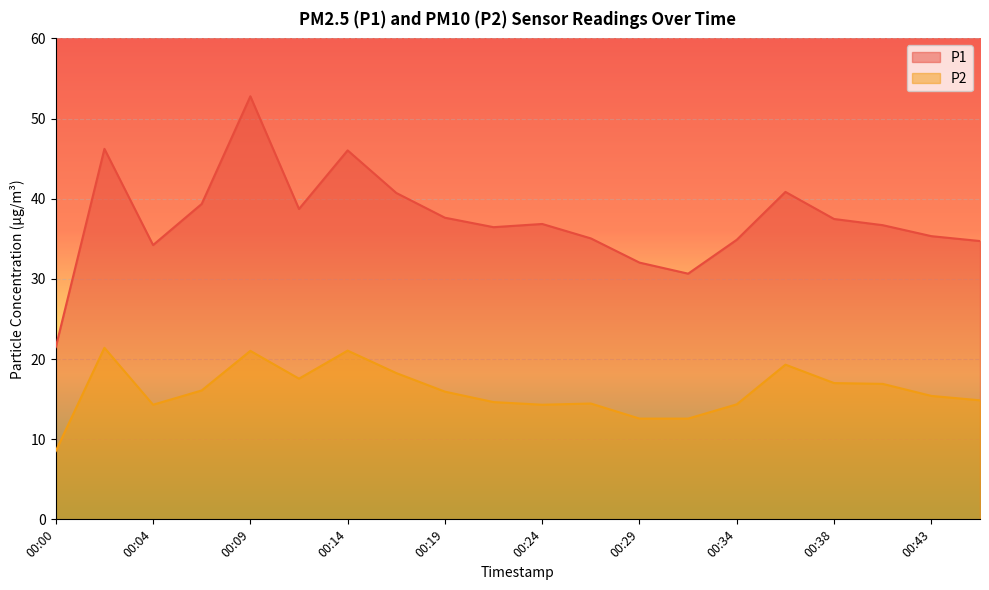

List the series in order of their peak value, lowest first.

P2, P1